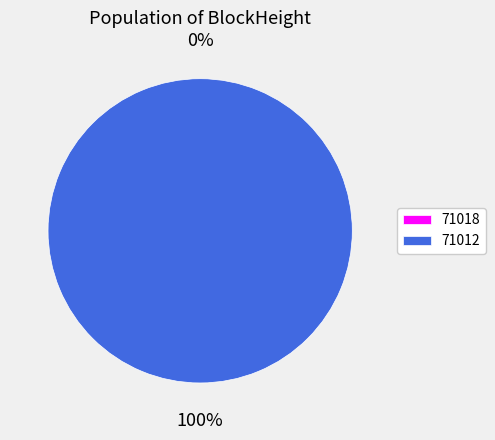

To the nearest percent, what is the combined percentage of 71012 and 71018?

100%